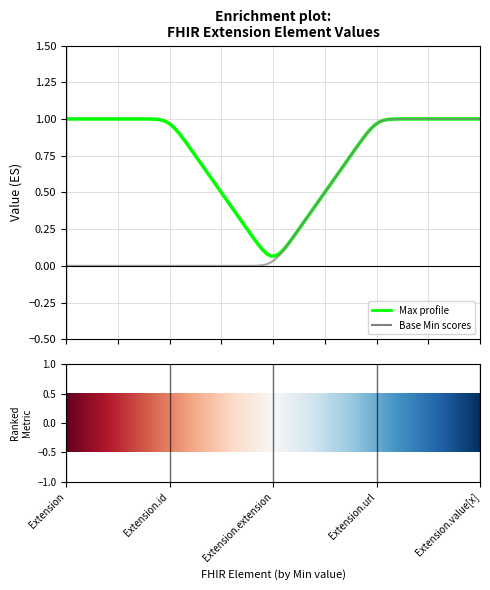

The Max series shows 1 at 0. True or false?

True